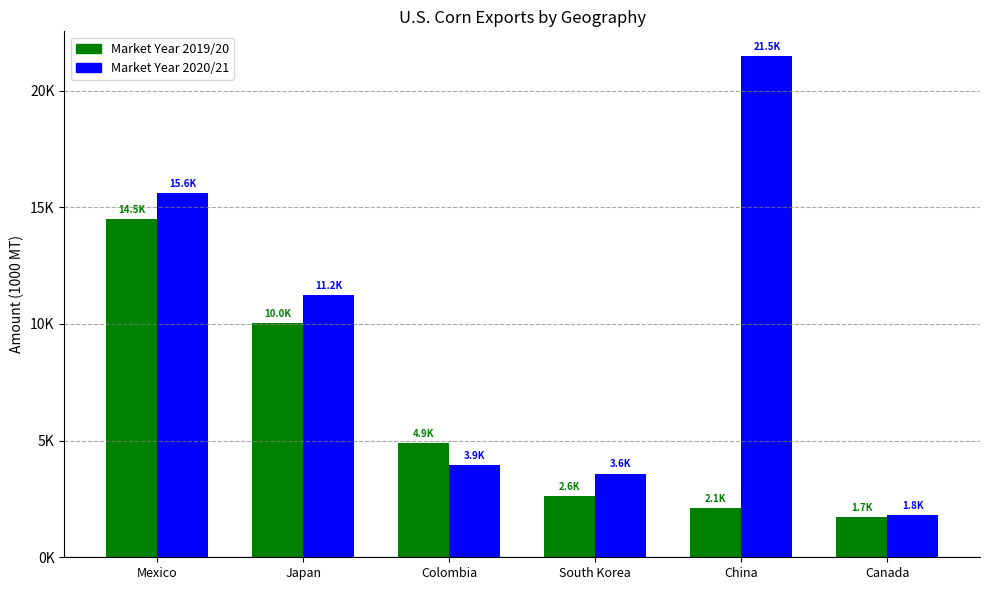

What is the label of the 2nd bar from the right?

China